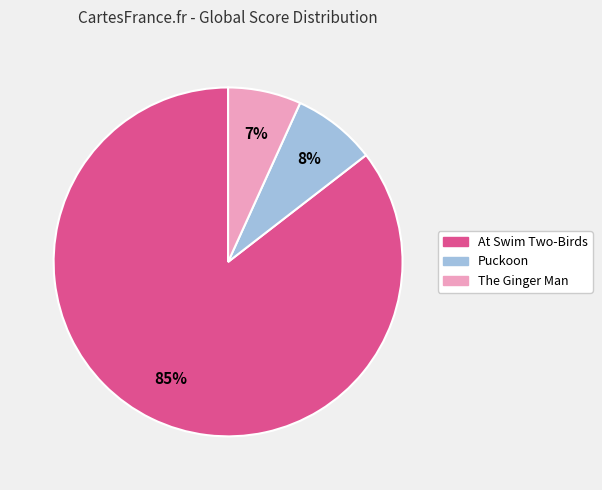

Is the sum of The Ginger Man and At Swim Two-Birds greater than half?

Yes